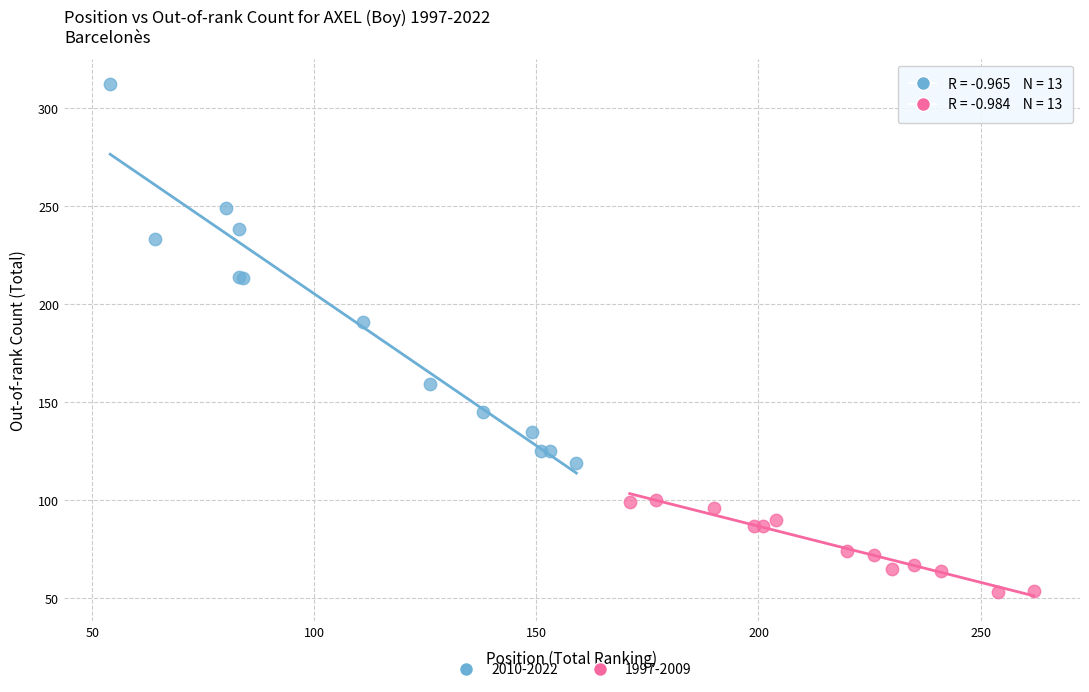

Which series reaches the minimum Y coordinate?

1997-2009